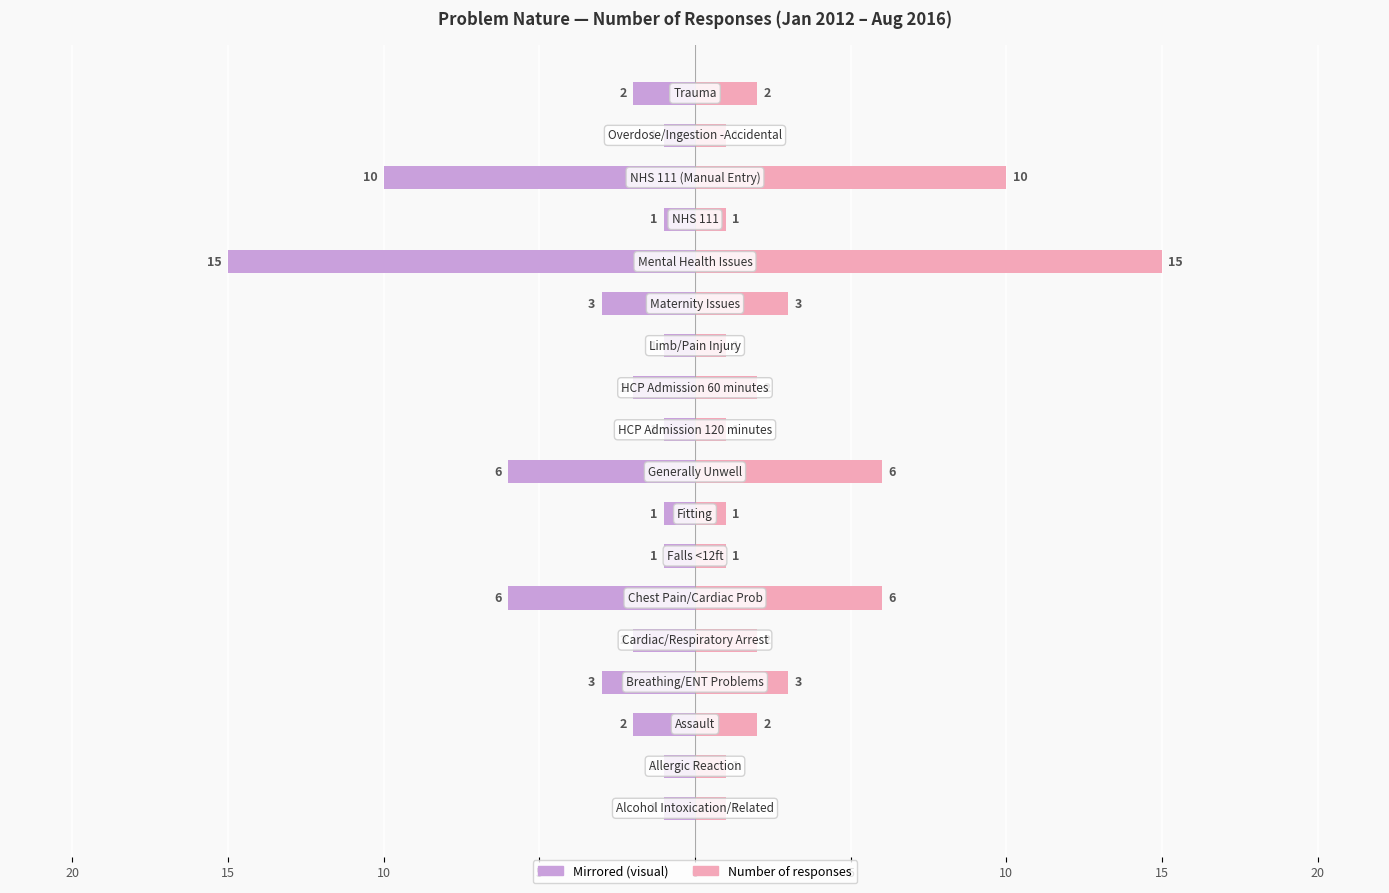

Does the chart contain stacked bars?

No